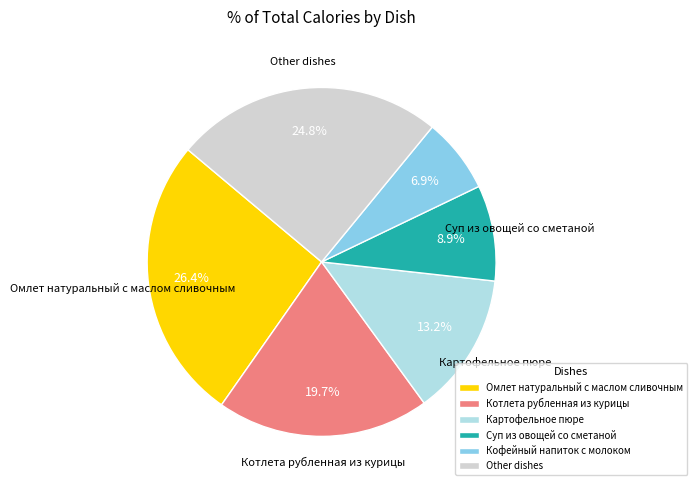

Does any single category account for the majority?

No